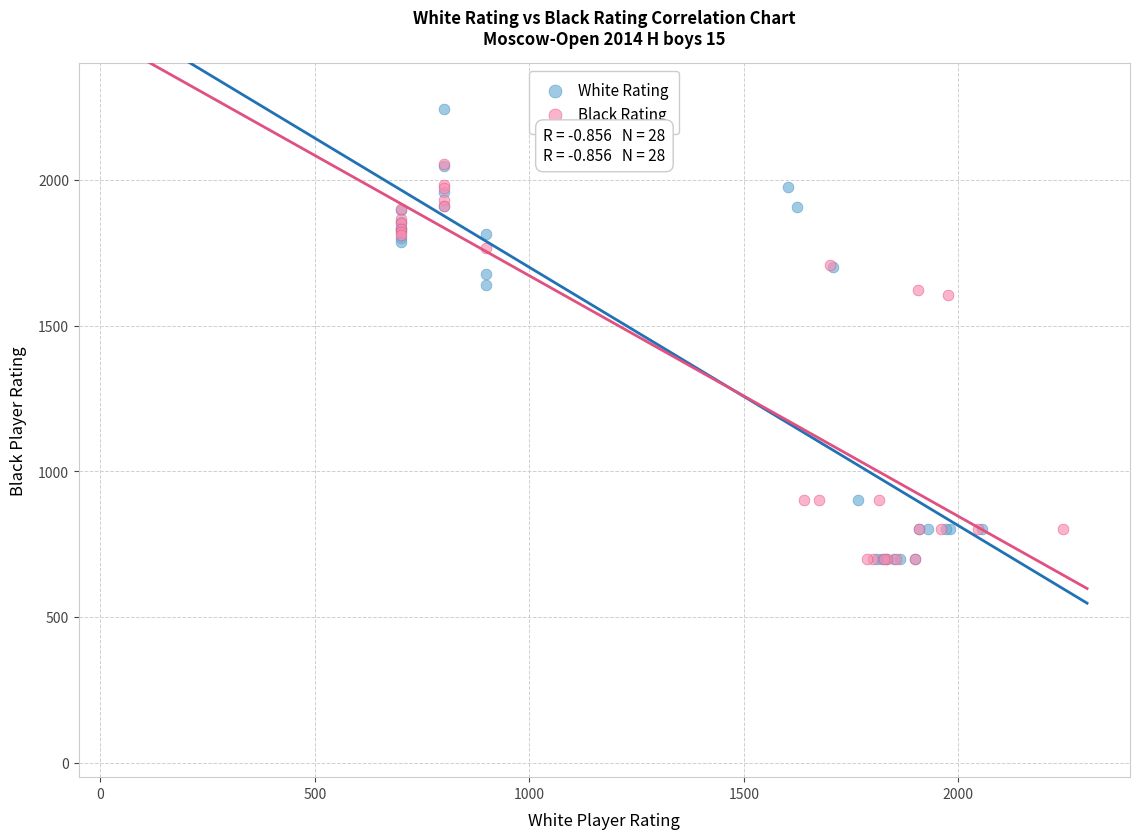

Which series reaches the maximum Y coordinate?

White Rating